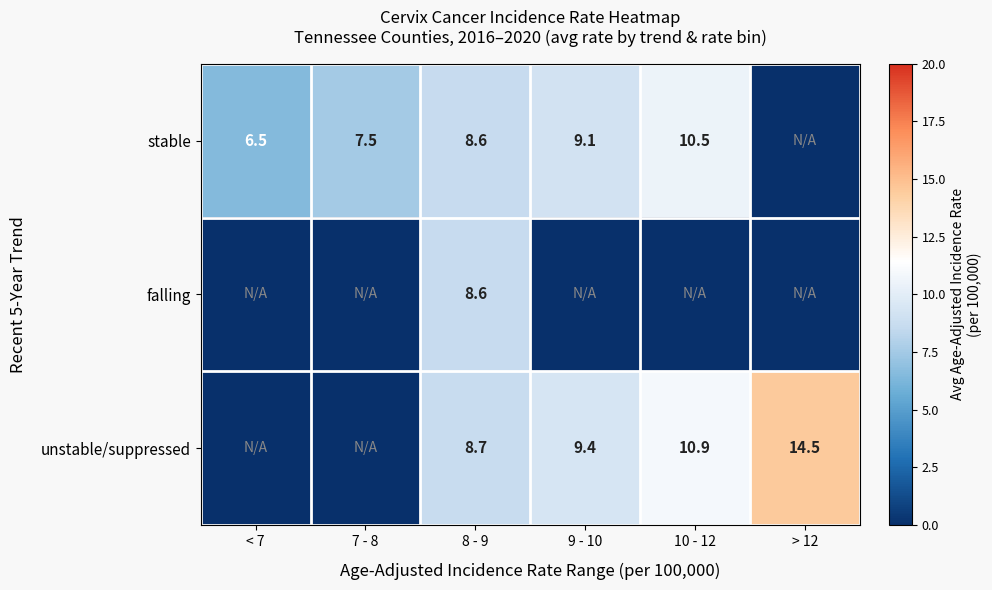

Is it true that stable equals 10.5 at 10 - 12?

True